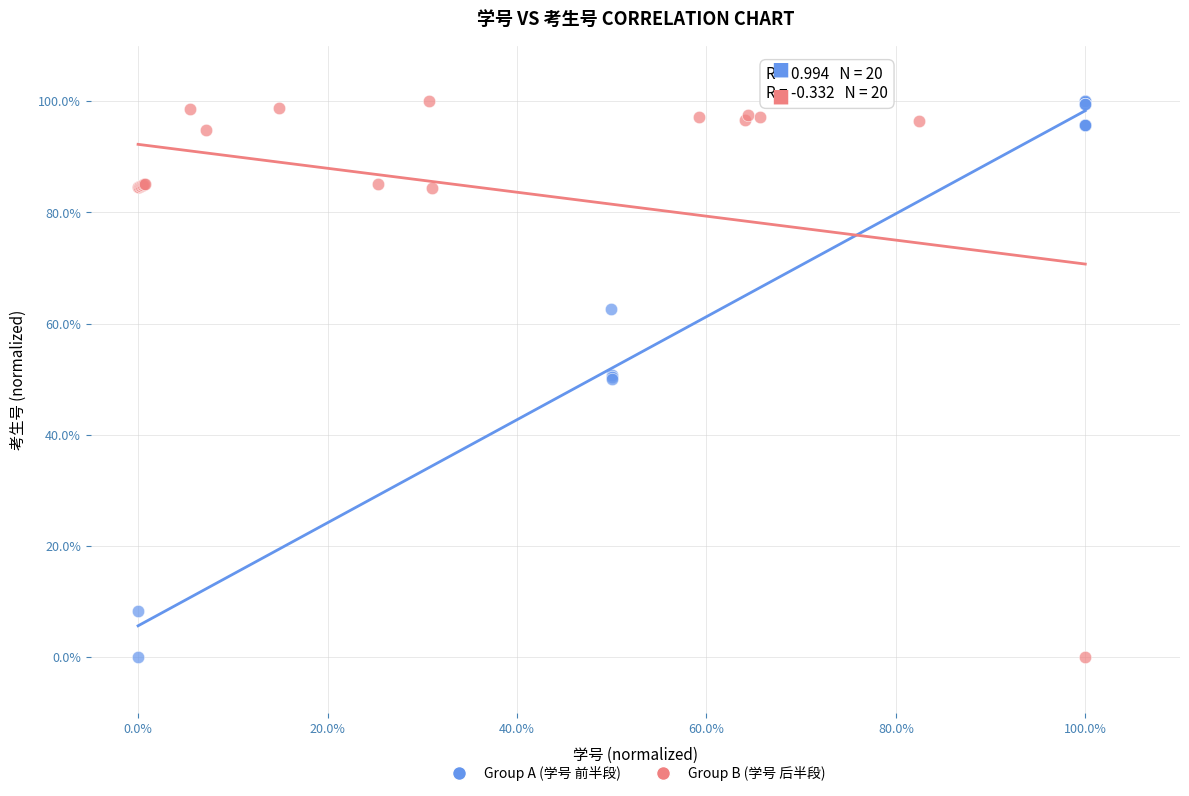

What are all the series names shown in the legend?

Group A (学号 前半段), Group B (学号 后半段)